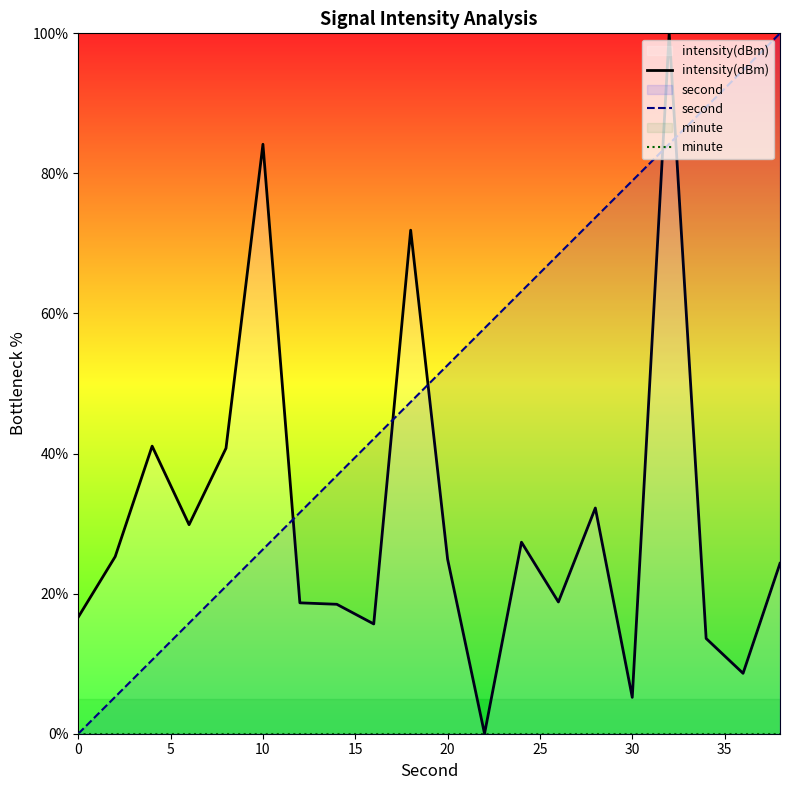

What are all the series names shown in the legend?

intensity(dBm), second, minute